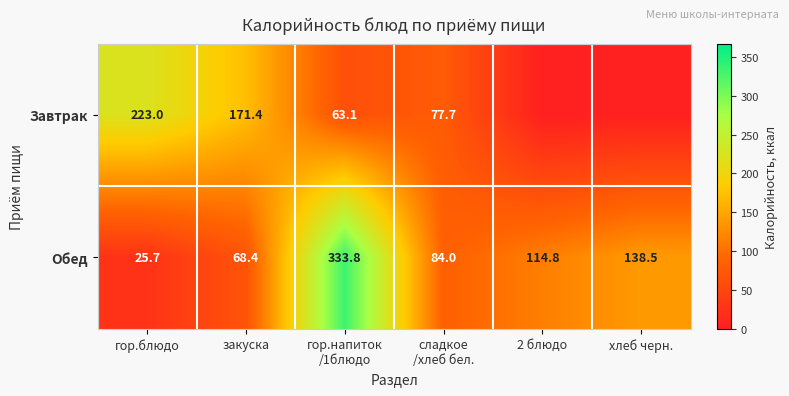

At which category does the chart reach its peak across all series?

гор.напиток
/1блюдо